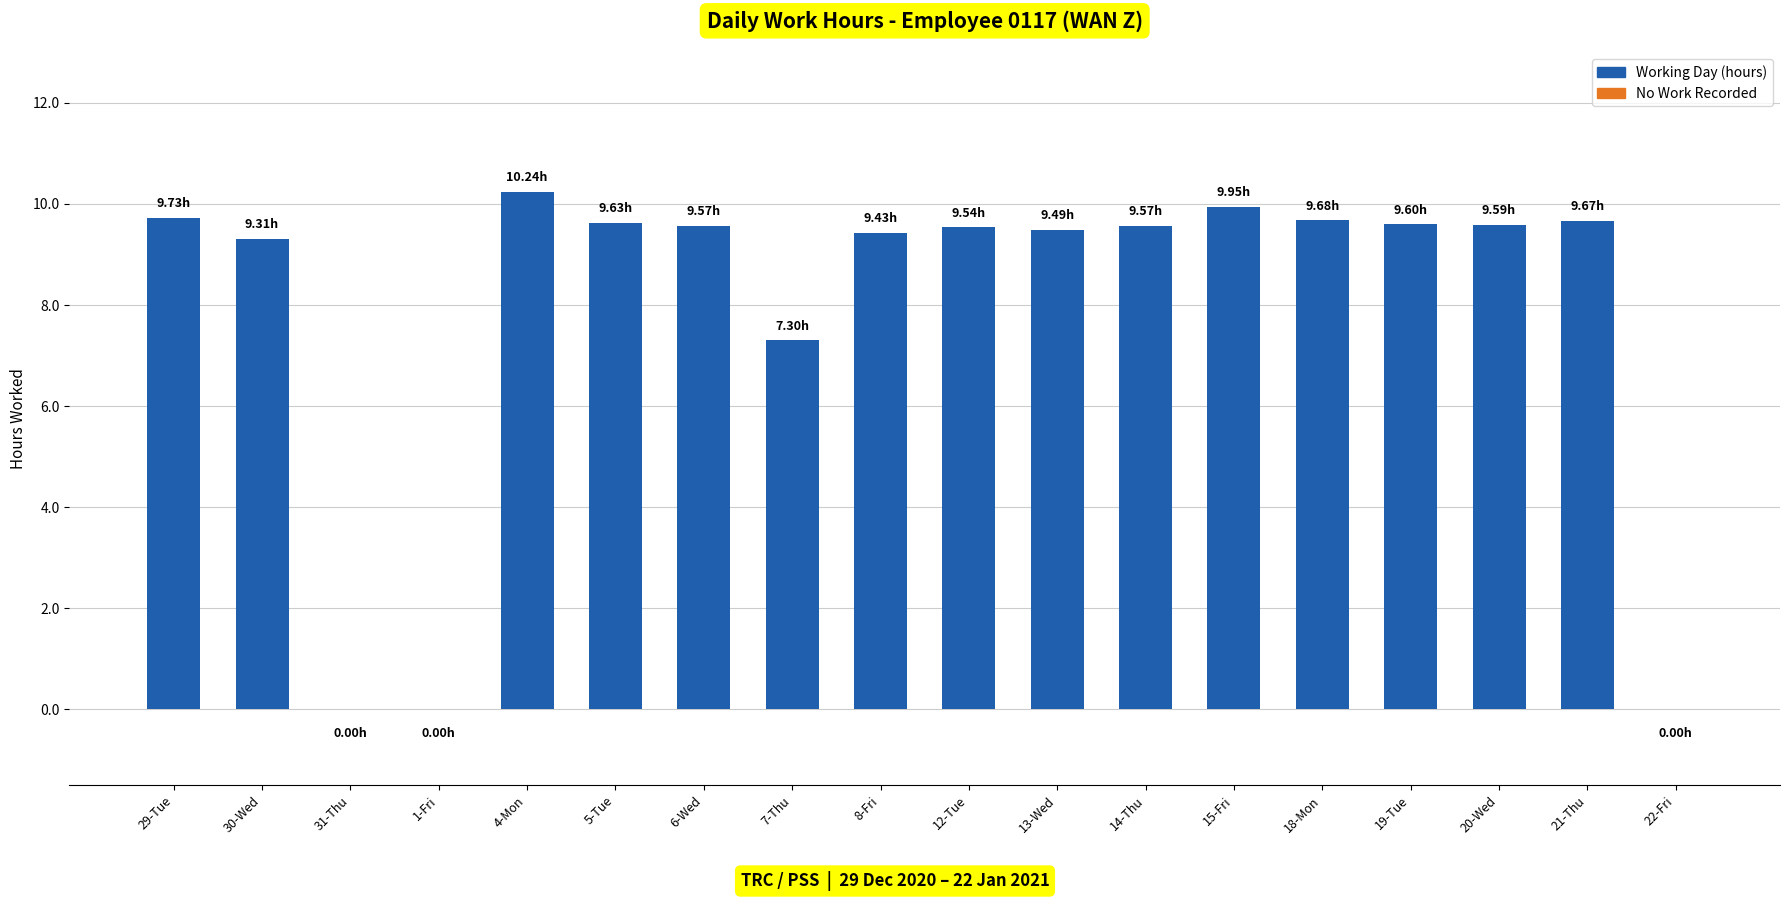

What is the average value?

7.9